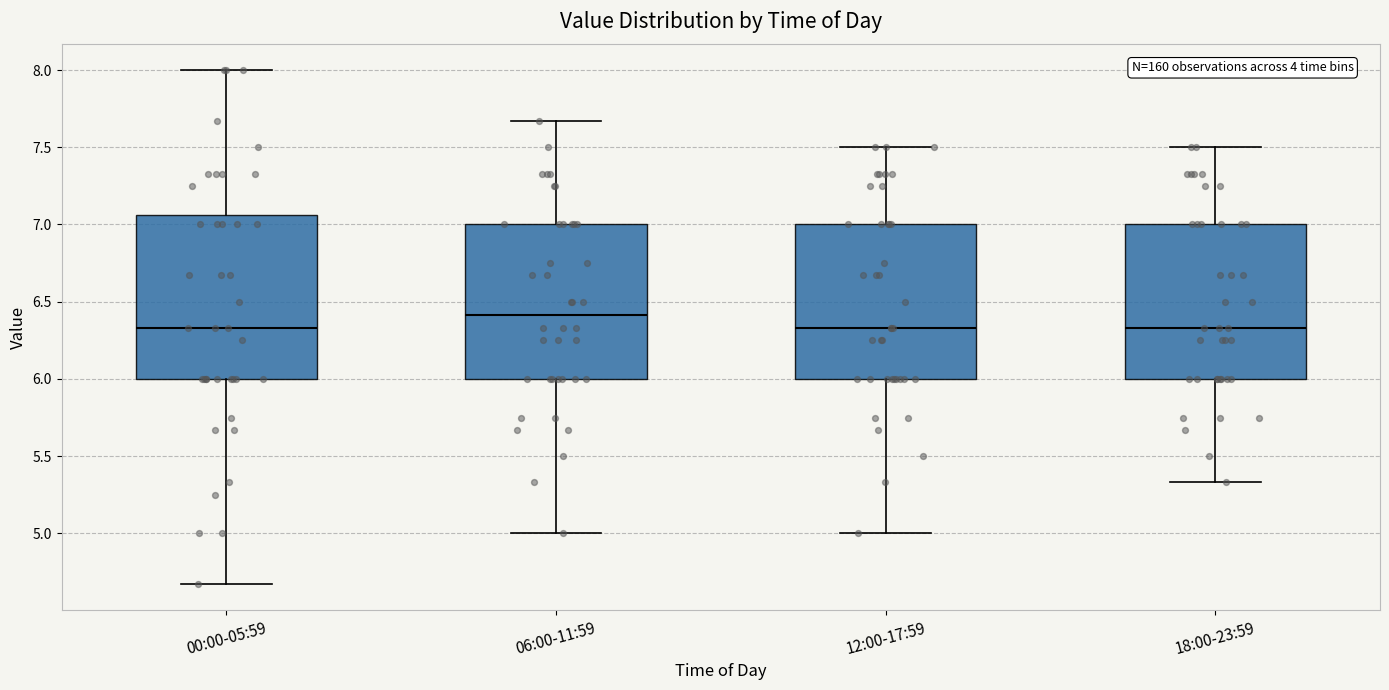

Reading left to right, read every box against the y-axis: the position of its median line, the range the box covers, and the ends of its whiskers. The values are not printed on the chart, so give them approximately, as read against the axis.

00:00-05:59: median 6.35, box 6.00 to 7.05, whiskers 4.65 to 8.00
06:00-11:59: median 6.40, box 6.00 to 7.00, whiskers 5.00 to 7.65
12:00-17:59: median 6.35, box 6.00 to 7.00, whiskers 5.00 to 7.50
18:00-23:59: median 6.35, box 6.00 to 7.00, whiskers 5.35 to 7.50